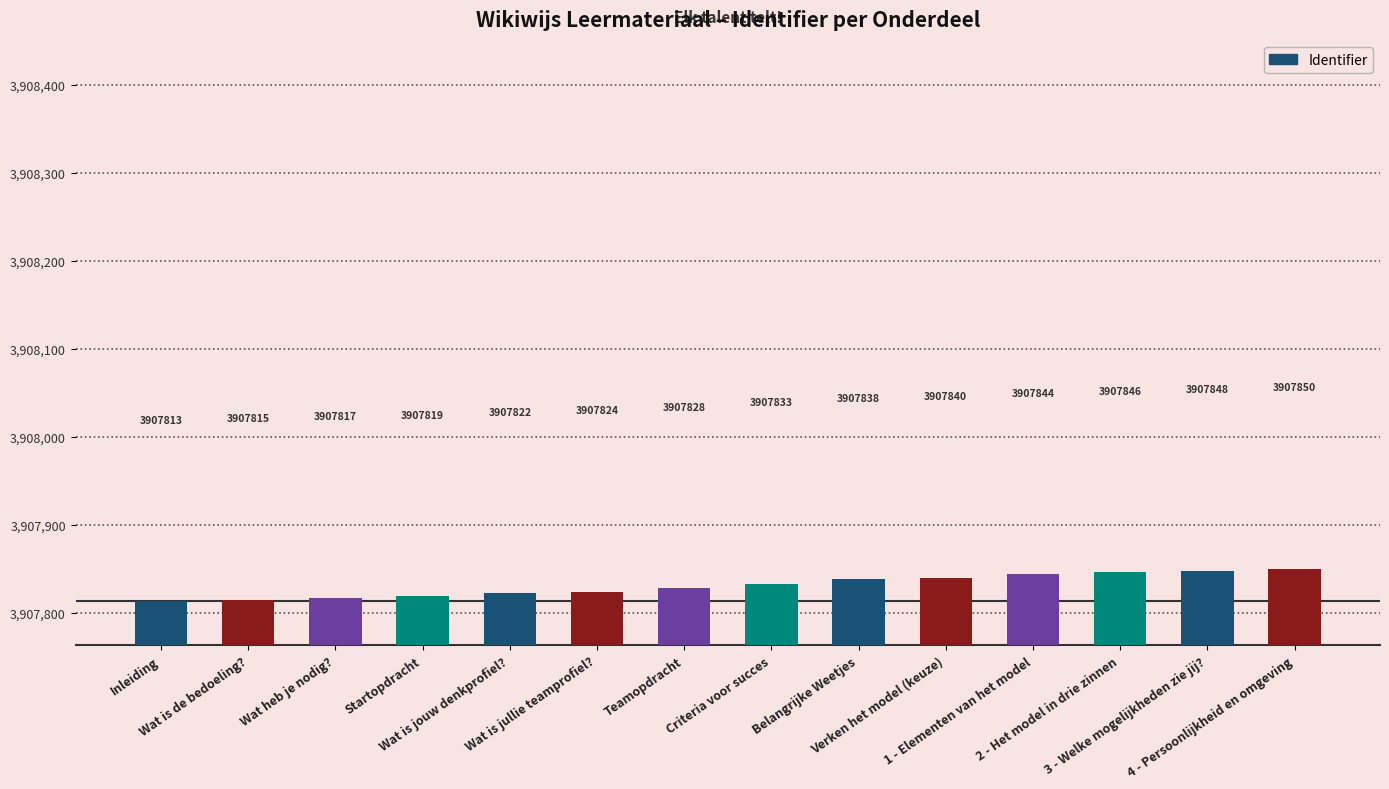

Reading left to right, what are all the values shown in this chart?

Inleiding=3907813	Wat is de bedoeling?=3907815	Wat heb je nodig?=3907817	Startopdracht=3907819	Wat is jouw denkprofiel?=3907822	Wat is jullie teamprofiel?=3907824	Teamopdracht=3907828	Criteria voor succes=3907833	Belangrijke Weetjes=3907838	Verken het model (keuze)=3907840	1 - Elementen van het model=3907844	2 - Het model in drie zinnen=3907846	3 - Welke mogelijkheden zie jij?=3907848	4 - Persoonlijkheid en omgeving=3907850